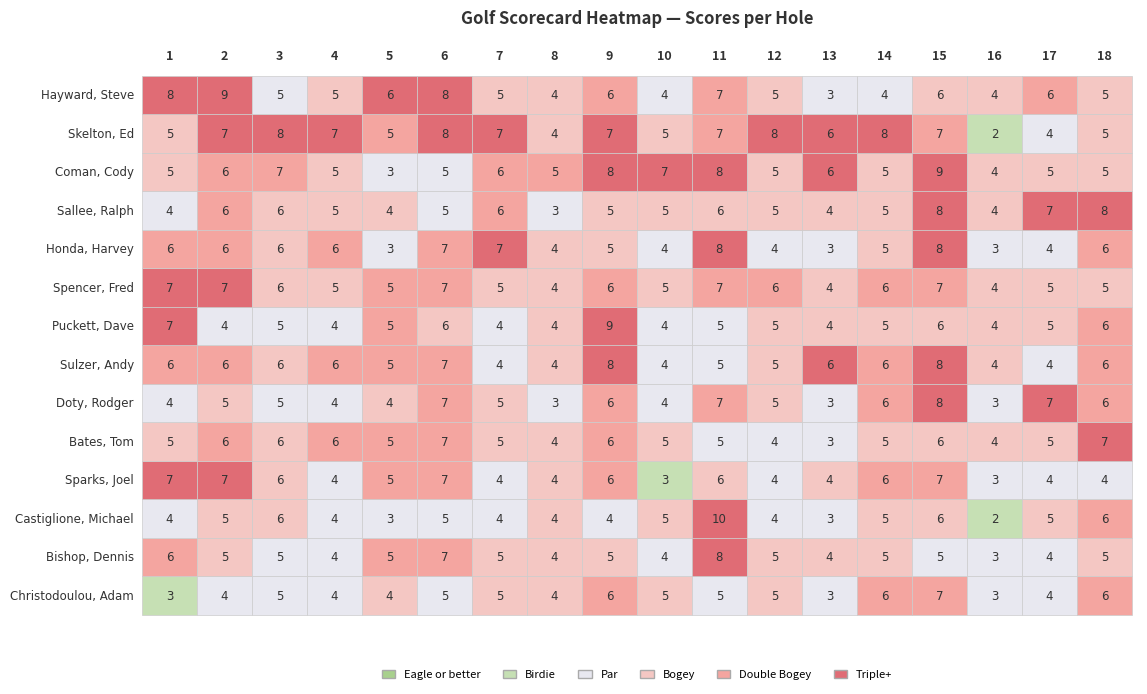

What is the difference between the second highest and second lowest values in the Sparks, Joel series?

4